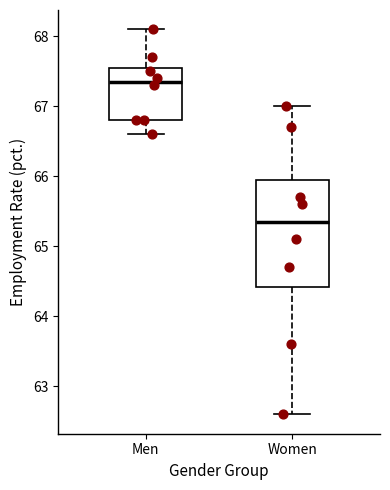

Reading left to right, read every box against the y-axis: the position of its median line, the range the box covers, and the ends of its whiskers. The values are not printed on the chart, so give them approximately, as read against the axis.

Men: median 67.4, box 66.8 to 67.6, whiskers 66.6 to 68.1
Women: median 65.4, box 64.4 to 66.0, whiskers 62.6 to 67.0